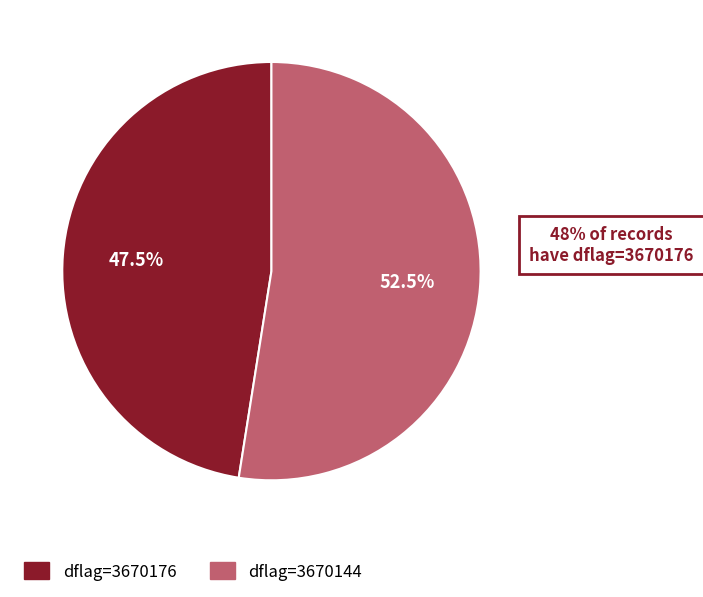

Is there a majority slice in this chart?

Yes